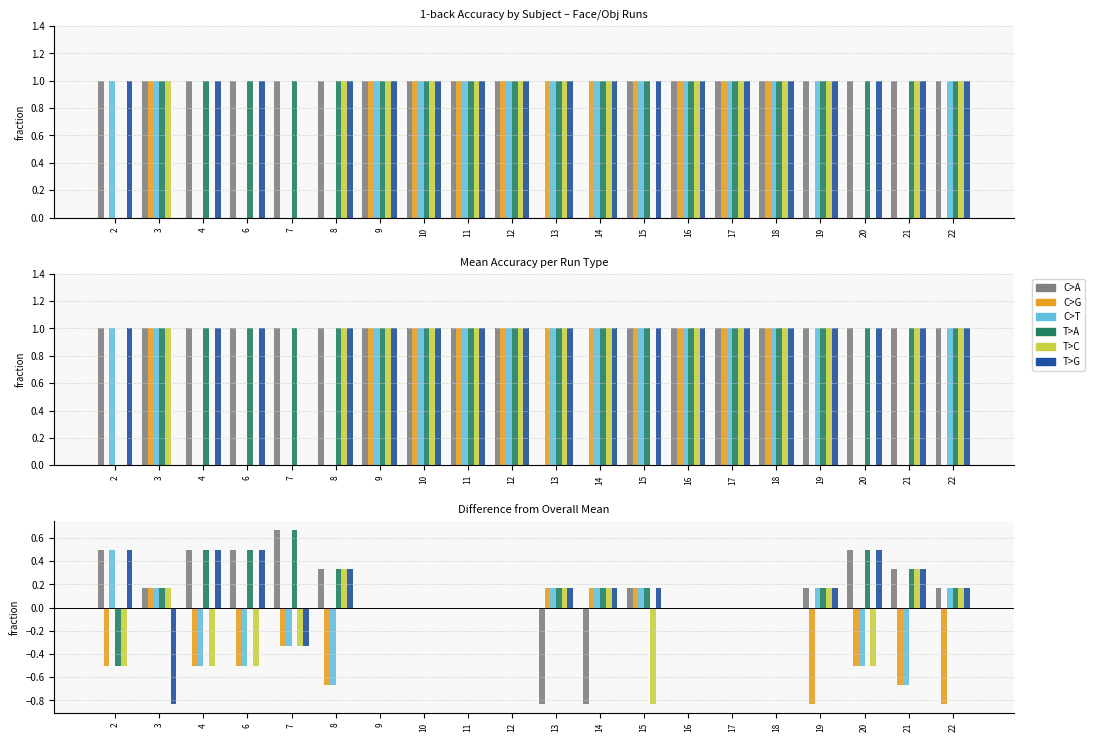

The value of Face_col1 at 17 is 0.0. True or false?

True